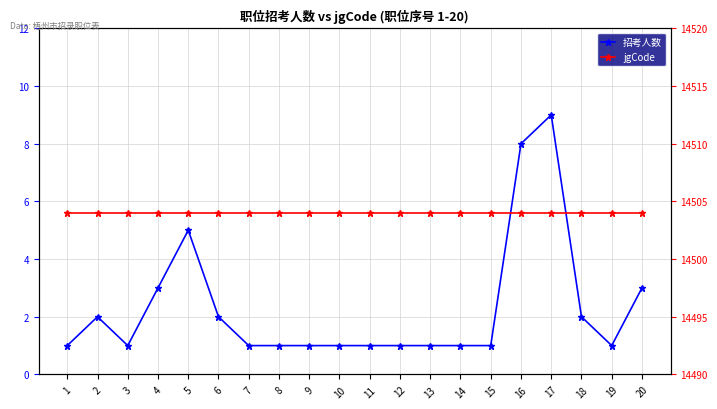

What is the value of the jgCode point at the 5th from the left?

14504